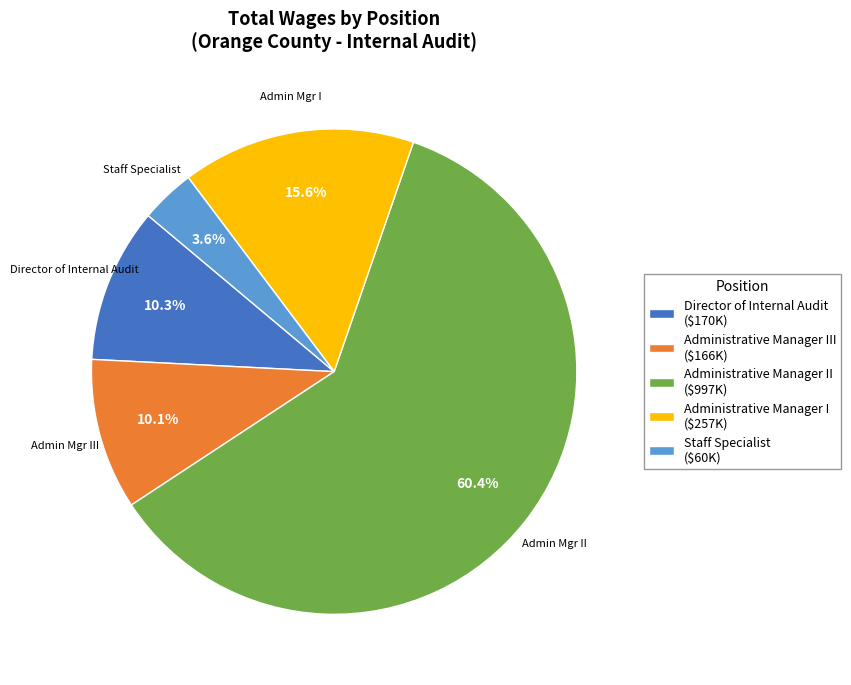

Is there a majority slice in this chart?

Yes